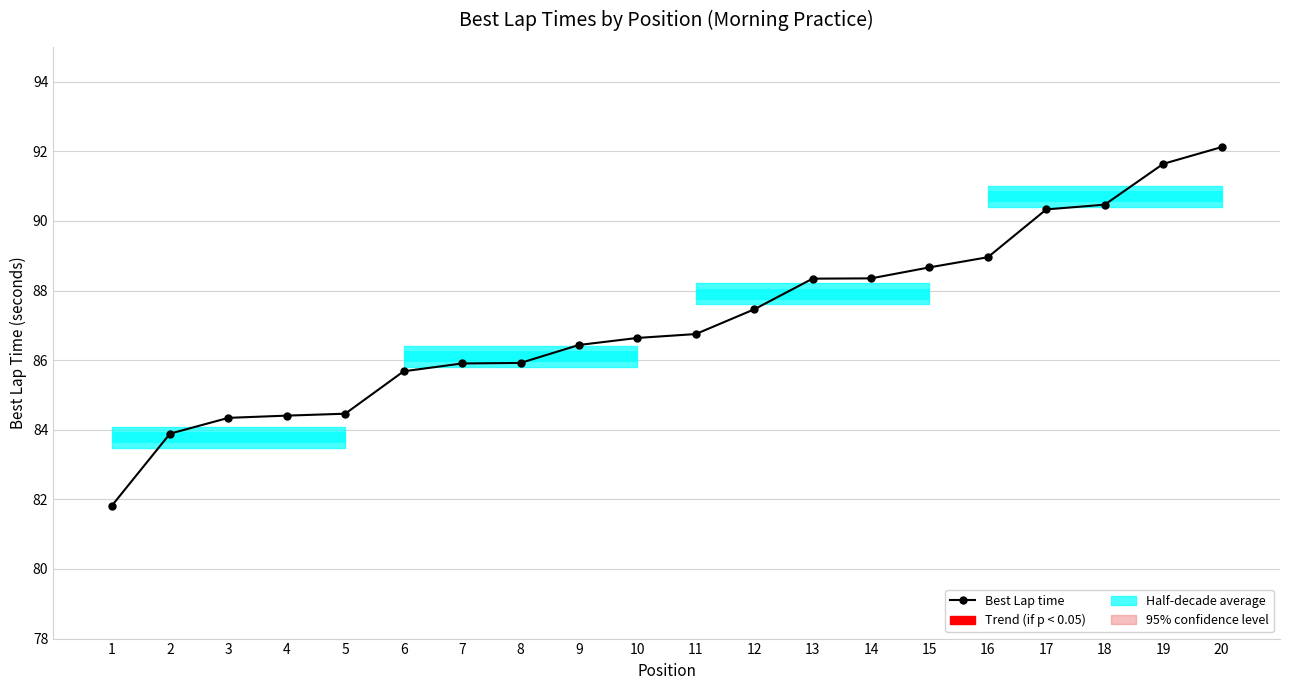

List the labels in order of value, largest first.

20, 19, 18, 17, 16, 15, 14, 13, 12, 11, 10, 9, 8, 7, 6, 5, 4, 3, 2, 1